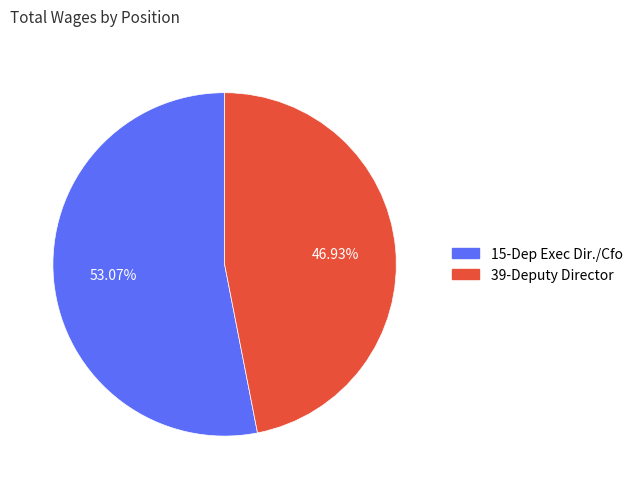

True or false: 15-Dep Exec Dir./Cfo accounts for 53% of the total.

True